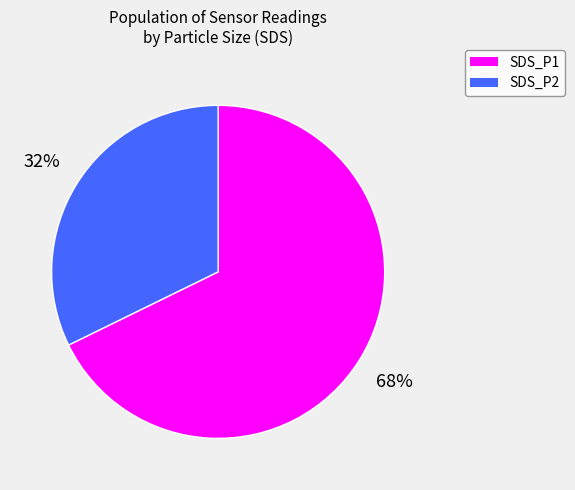

To the nearest percent, what is the average slice percentage?

50%